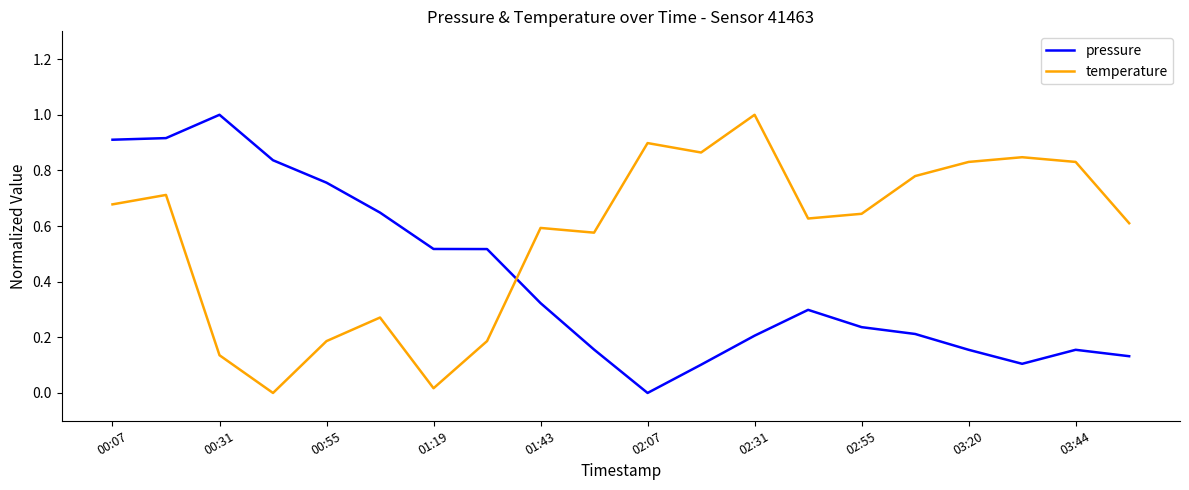

What is the difference between the maximum and minimum values in the pressure series?

1.0